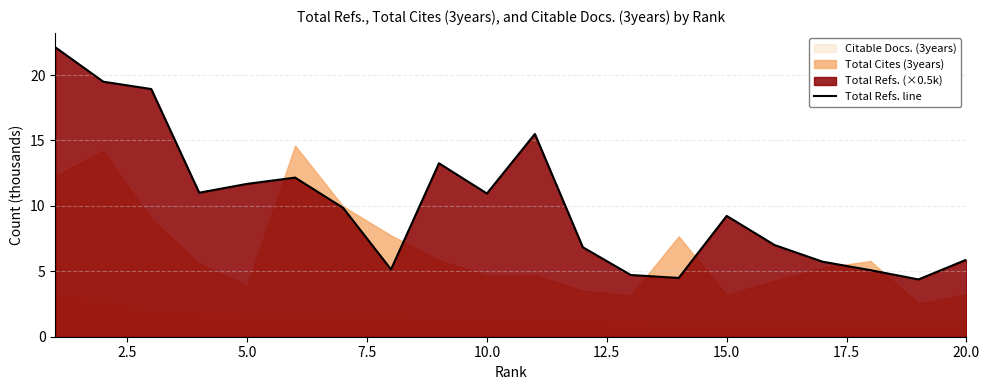

Is it true that Total Refs. line equals 10.9 at 10.0?

True